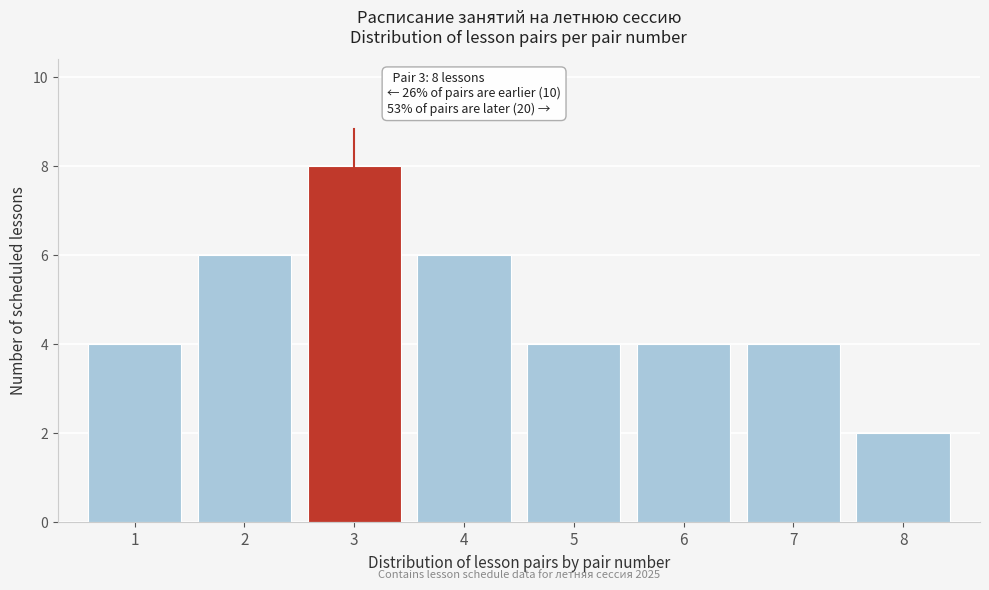

Over which range of the x-axis is the bar tallest?

2.5 to 3.5